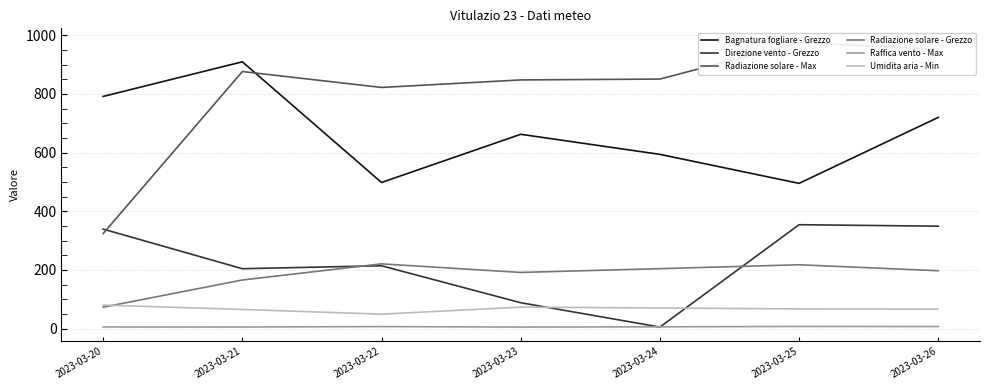

At which category does Umidita aria - Min reach its first local valley?

2023-03-22